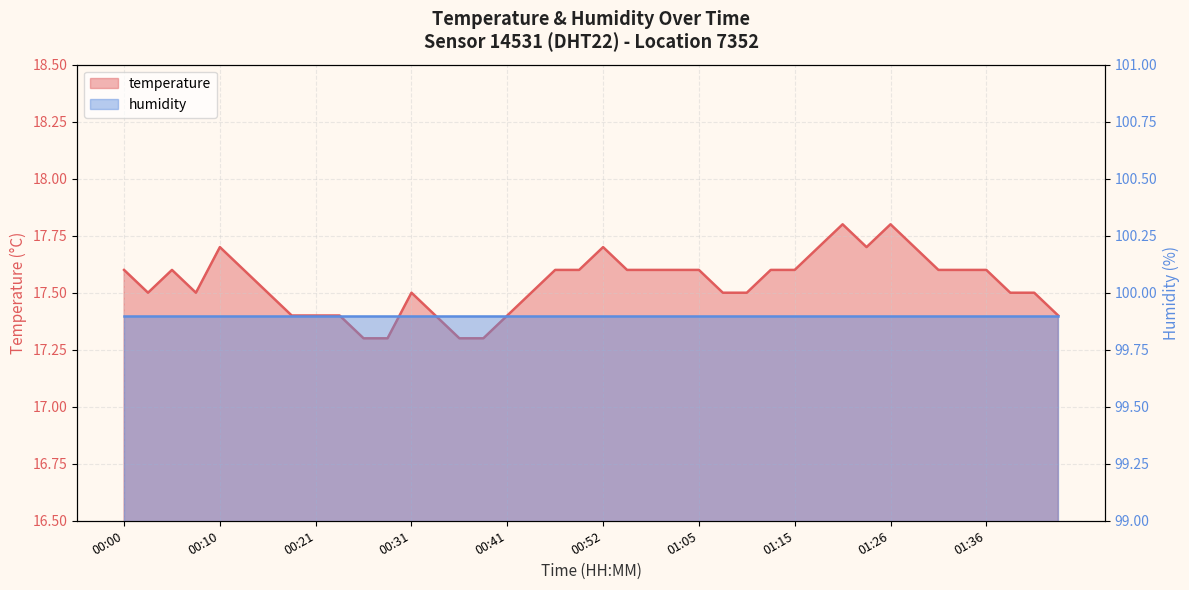

Rank the categories by value from lowest to highest.

00:26, 00:28, 00:36, 00:38, 00:18, 00:21, 00:23, 00:33, 00:41, 01:43, 00:02, 00:08, 00:15, 00:31, 00:44, 01:07, 01:10, 01:38, 01:41, 00:00, 00:05, 00:13, 00:46, 00:49, 00:54, 00:57, 01:02, 01:05, 01:13, 01:15, 01:31, 01:33, 01:36, 00:10, 00:52, 01:18, 01:23, 01:28, 01:20, 01:26